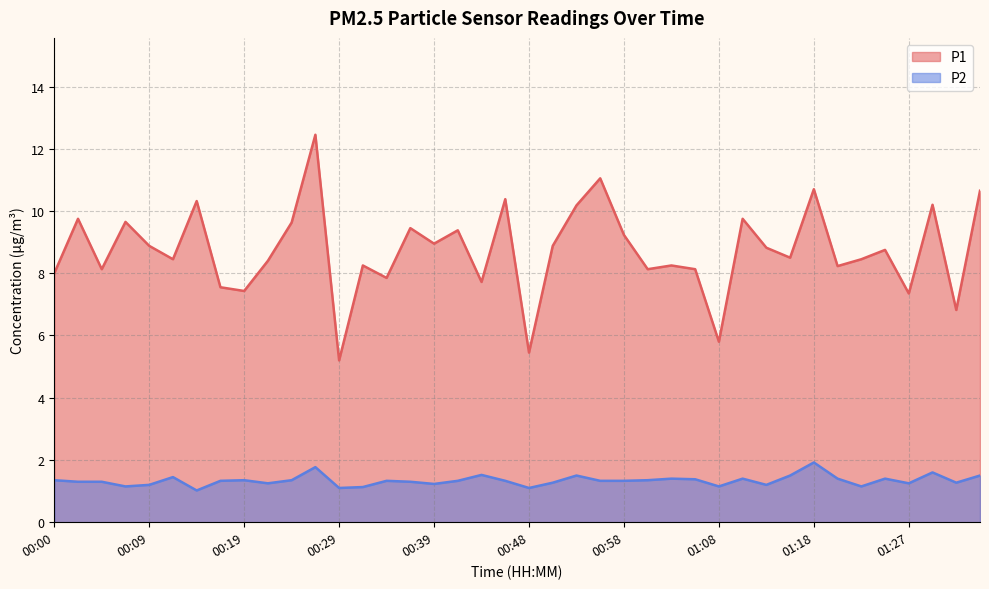

What position from the left is 00:19?

9